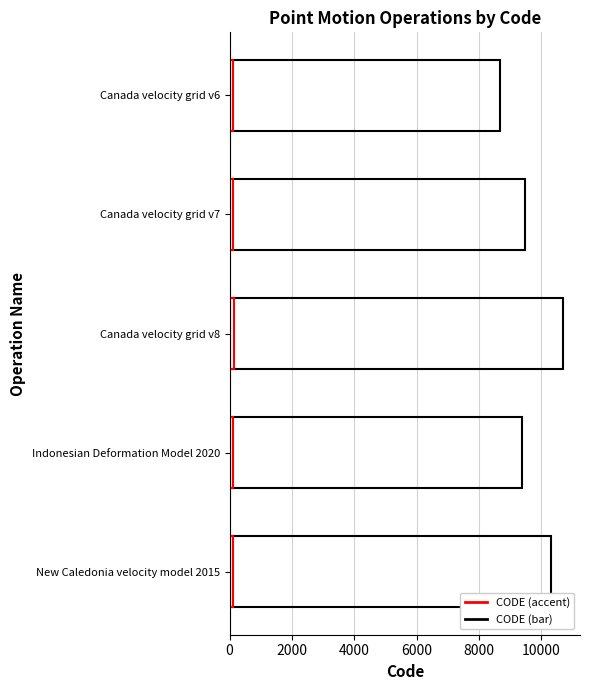

List the labels in order of value, largest first.

Canada velocity grid v8, New Caledonia velocity model 2015, Canada velocity grid v7, Indonesian Deformation Model 2020, Canada velocity grid v6